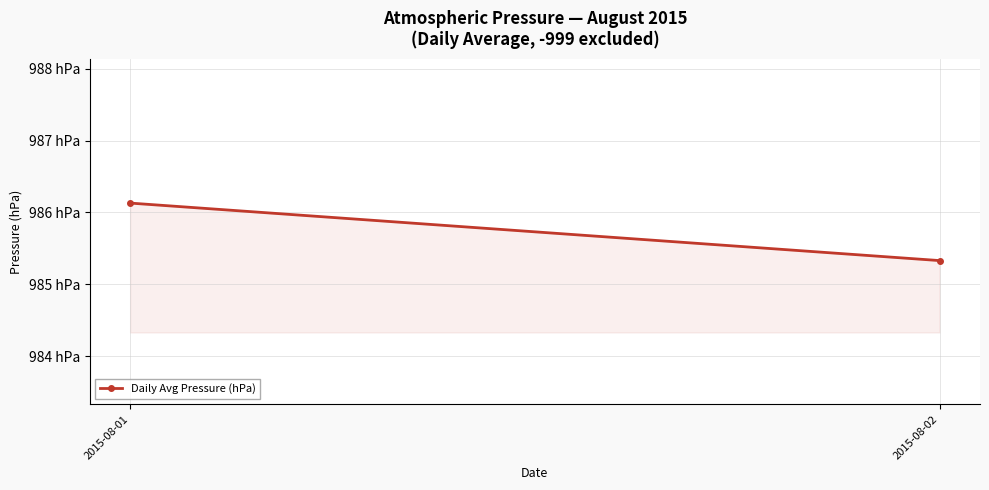

What is the value of the 1st point from the left?

986.1